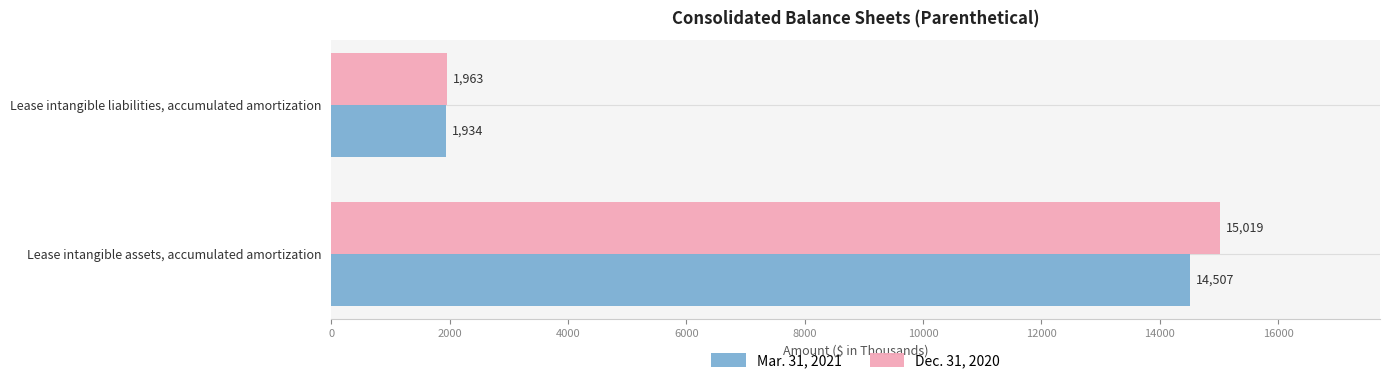

At Lease intangible assets, accumulated amortization, list the series in order from largest to smallest.

Dec. 31, 2020, Mar. 31, 2021